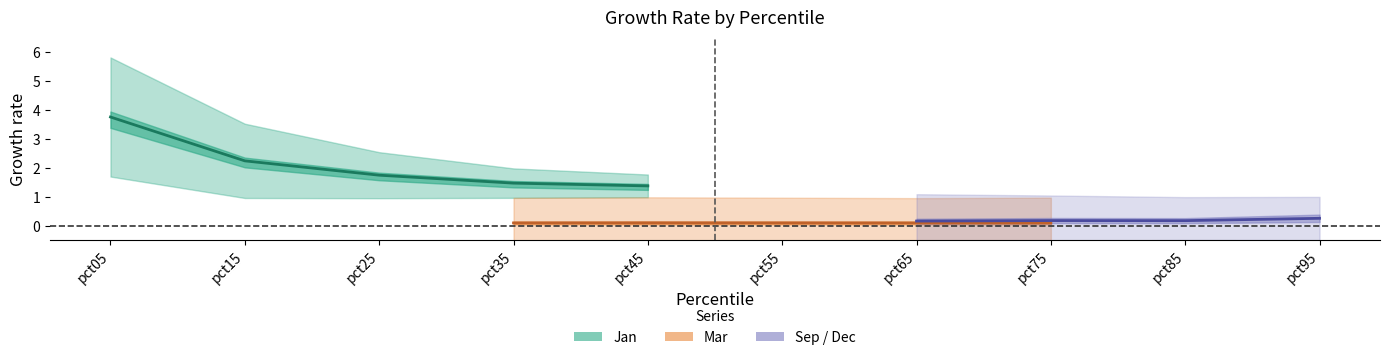

At which category is the sum across all series the highest?

pct05